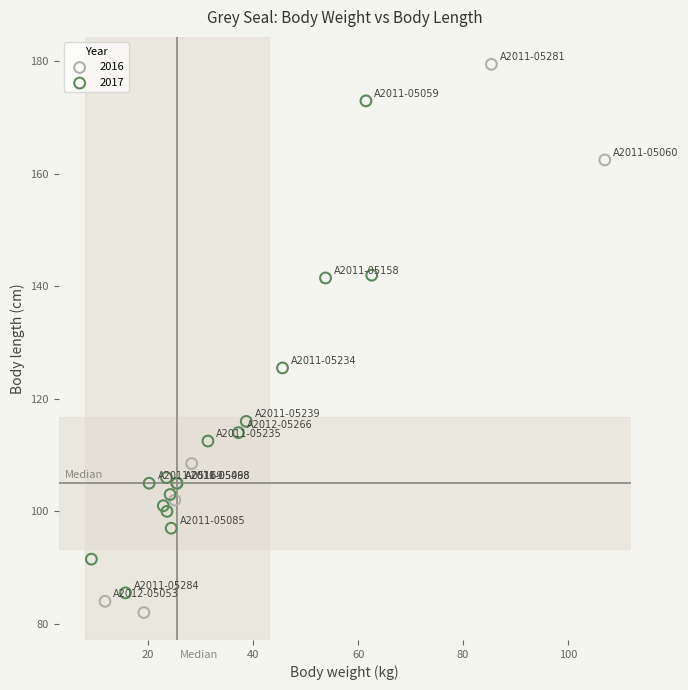

Which series has the largest Y range (max minus min)?

2016